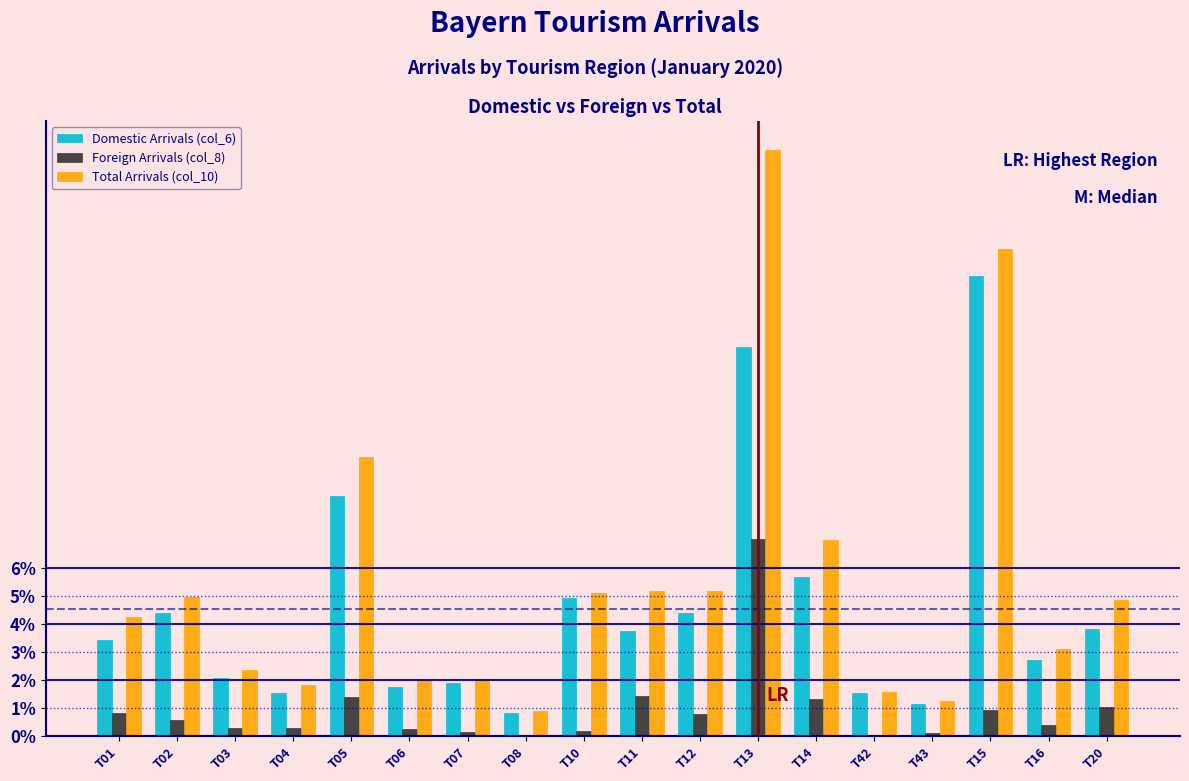

What is the sum of all Total Arrivals (col_10) values?

100.0